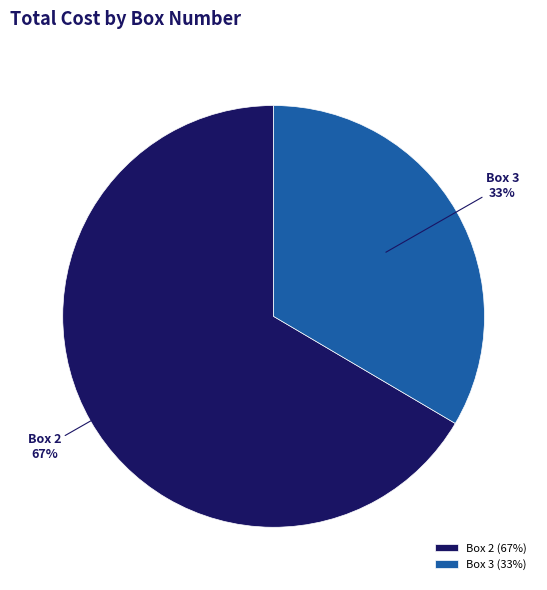

What percentage is the Box 2 slice, to the nearest percent?

67%